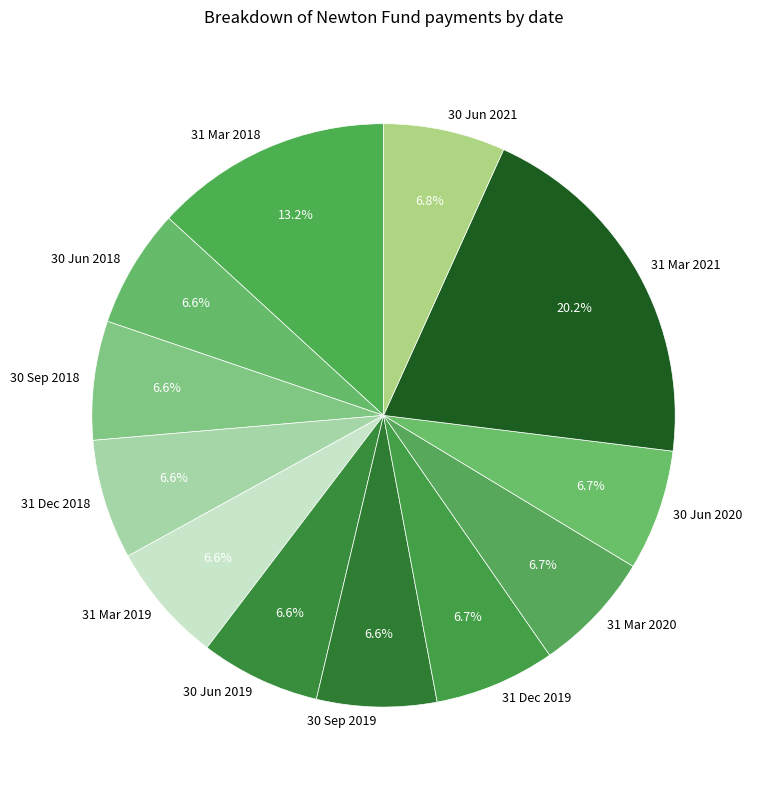

Is the sum of 31 Mar 2021 and 30 Sep 2018 greater than half?

No